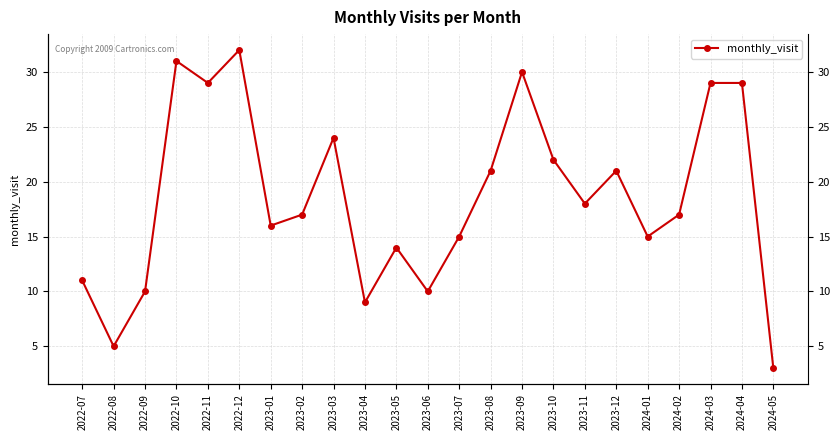

Approximately how many times larger is the value at 2023-04 compared to 2022-09?

0.9